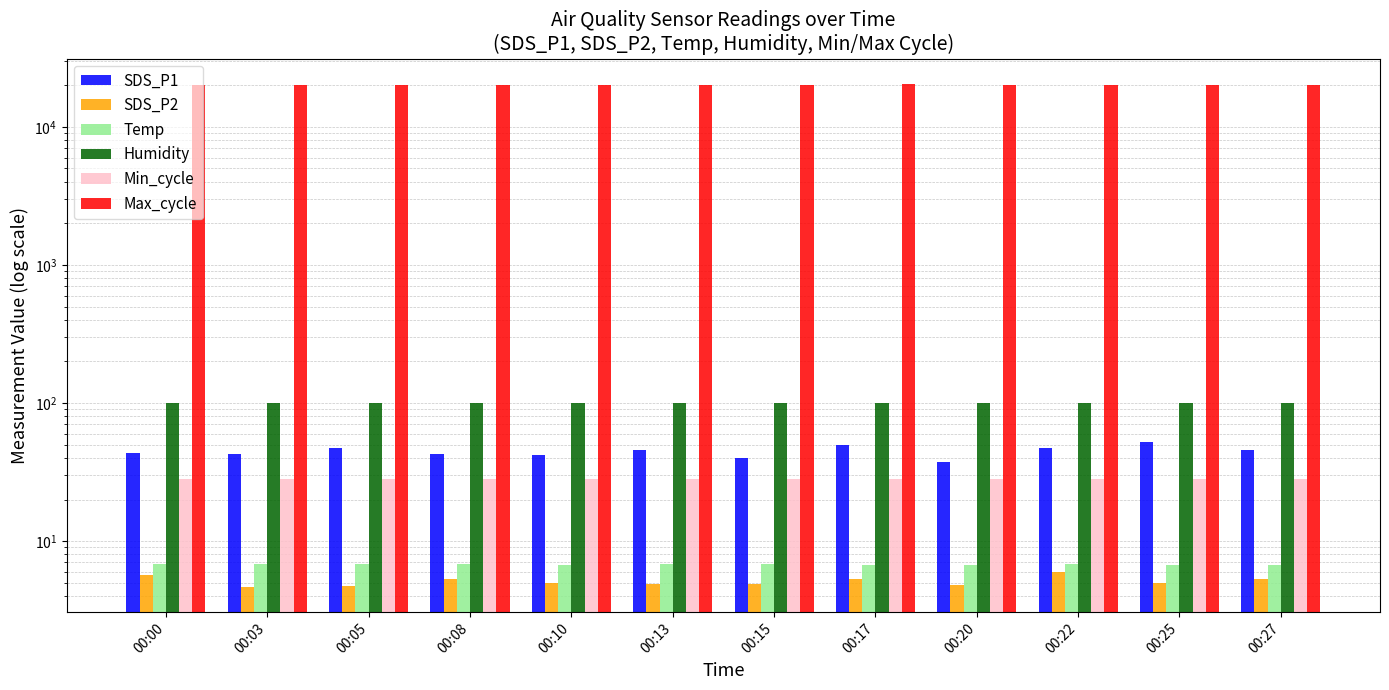

Between 00:22 and 00:10, which is larger?

00:22